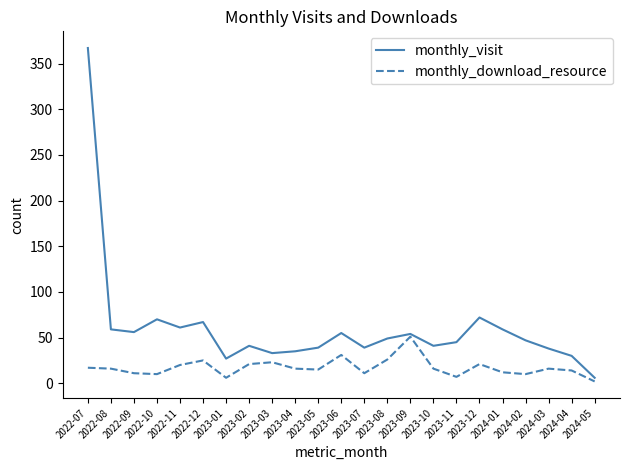

What is the sum of all monthly_download_resource values?

397